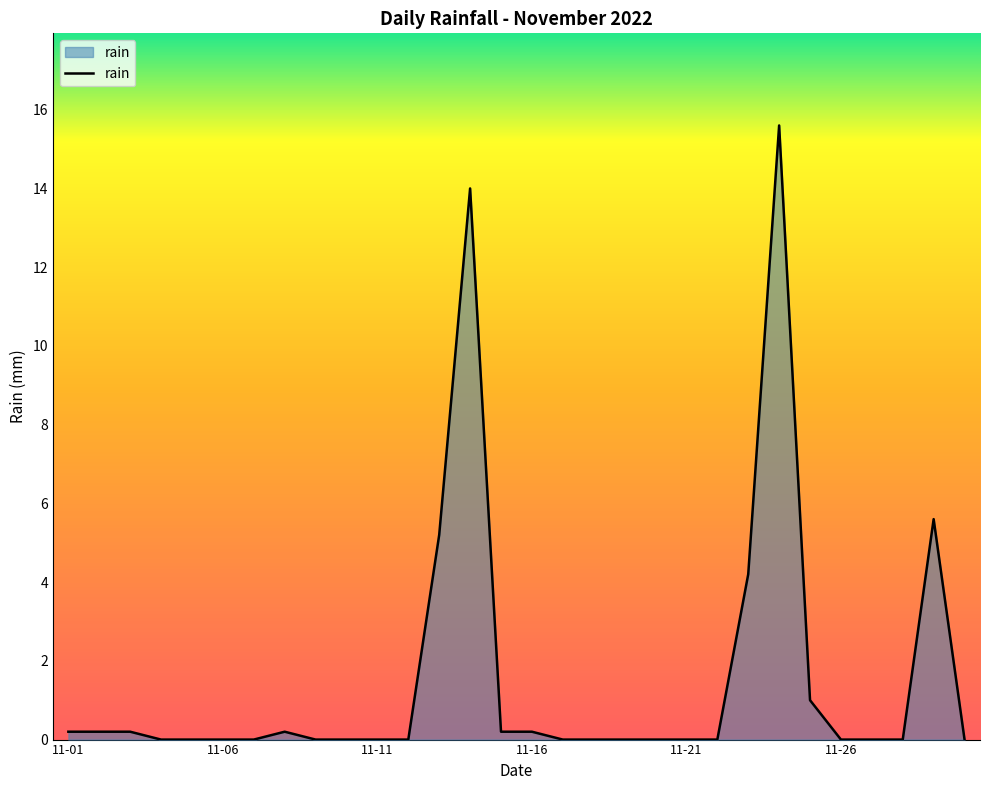

What is the greatest value displayed?

15.6